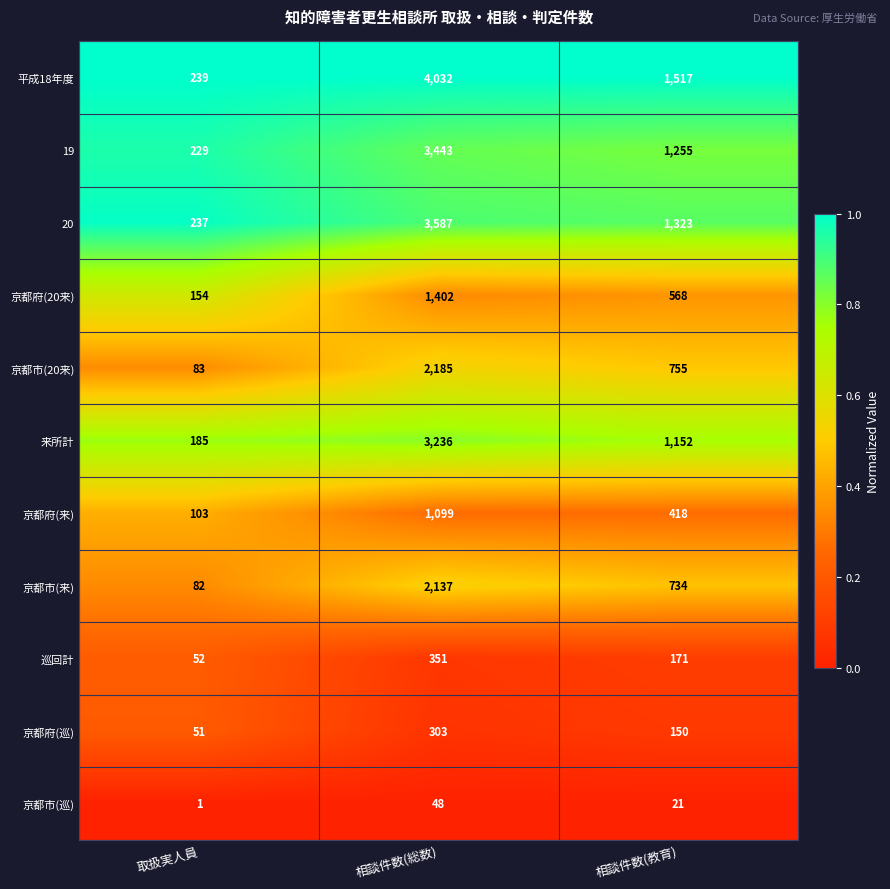

List the series in order of their peak value, lowest first.

京都市(巡), 京都府(巡), 巡回計, 京都府(来), 京都府(20来), 京都市(来), 京都市(20来), 来所計, 19, 20, 平成18年度